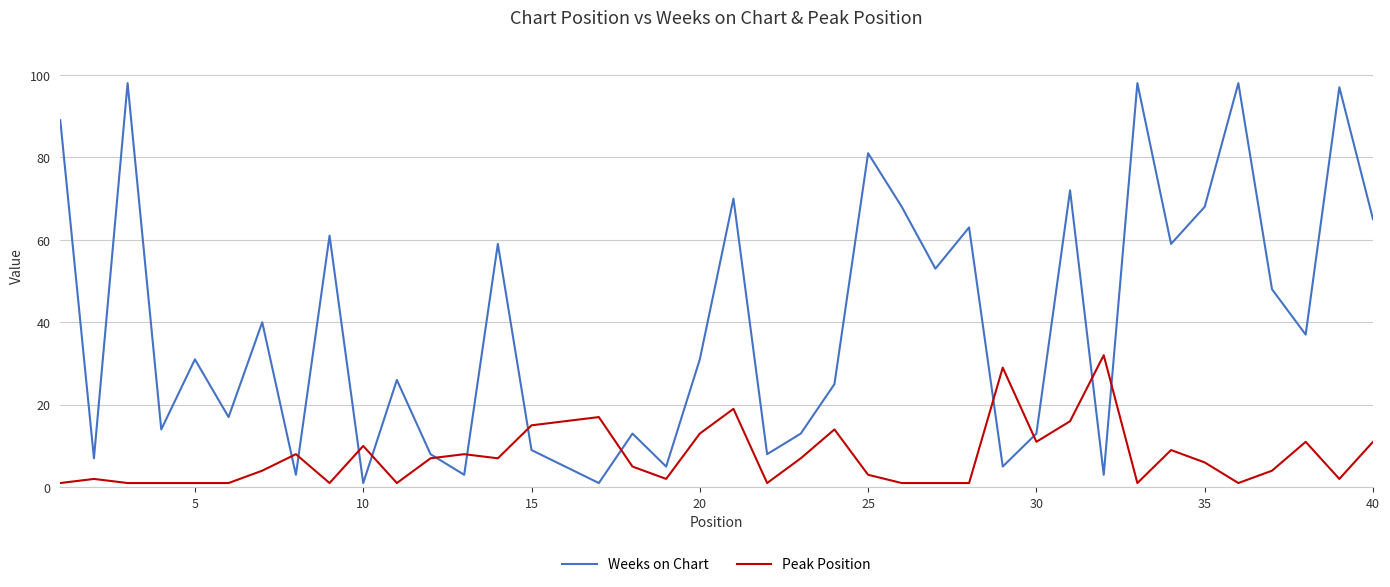

List the series in order of their overall mean, highest first.

Weeks on Chart, Peak Position